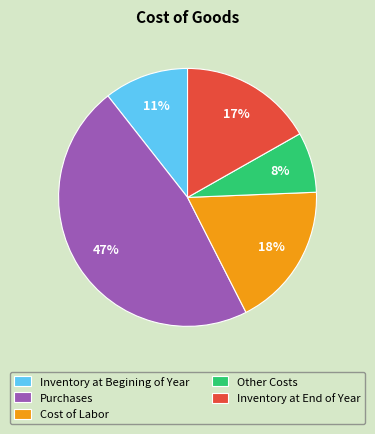

What percentage is the Inventory at Begining of Year slice, to the nearest percent?

11%